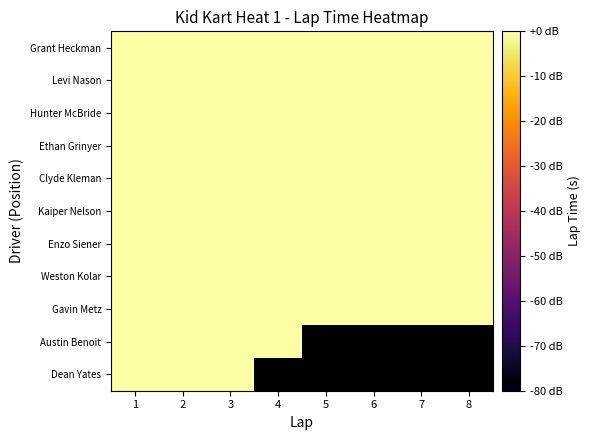

Rank the series by their maximum value, from highest to lowest.

Dean Yates, Austin Benoit, Gavin Metz, Weston Kolar, Enzo Siener, Kaiper Nelson, Ethan Grinyer, Clyde Kleman, Hunter McBride, Levi Nason, Grant Heckman